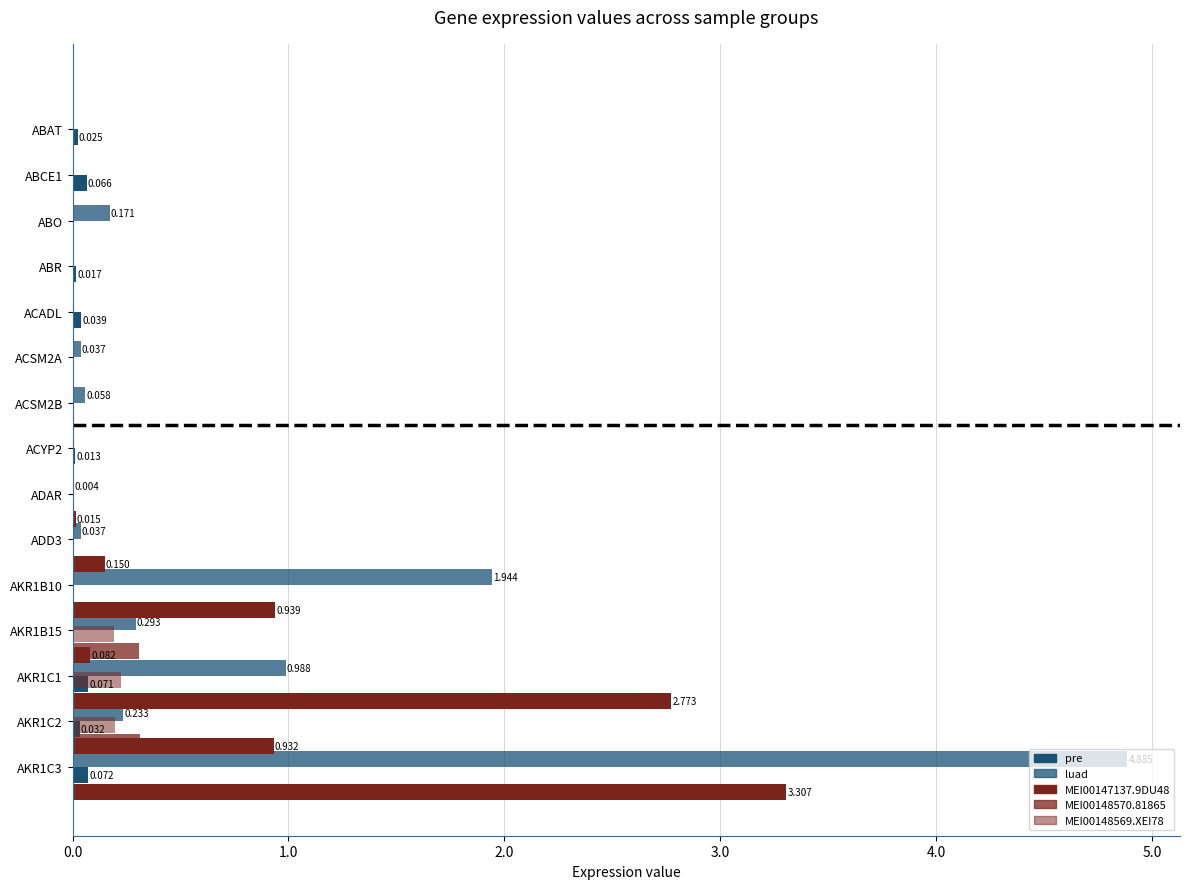

Is it true that pre equals 0.0 at ADD3?

True